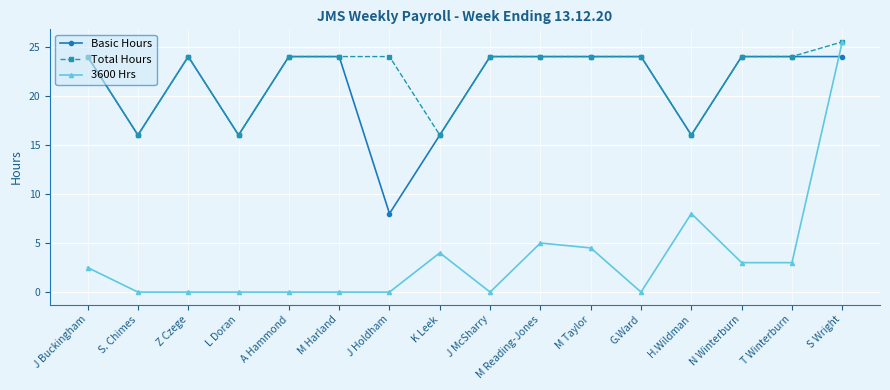

Which series has the widest spread of values?

3600 Hrs